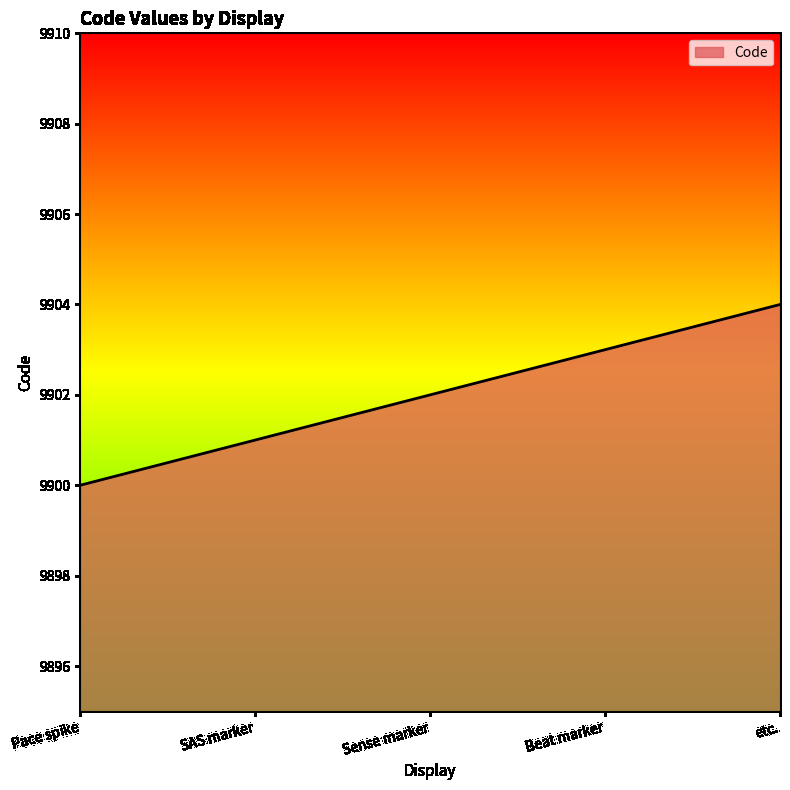

Which category has the highest value across all series?

etc.